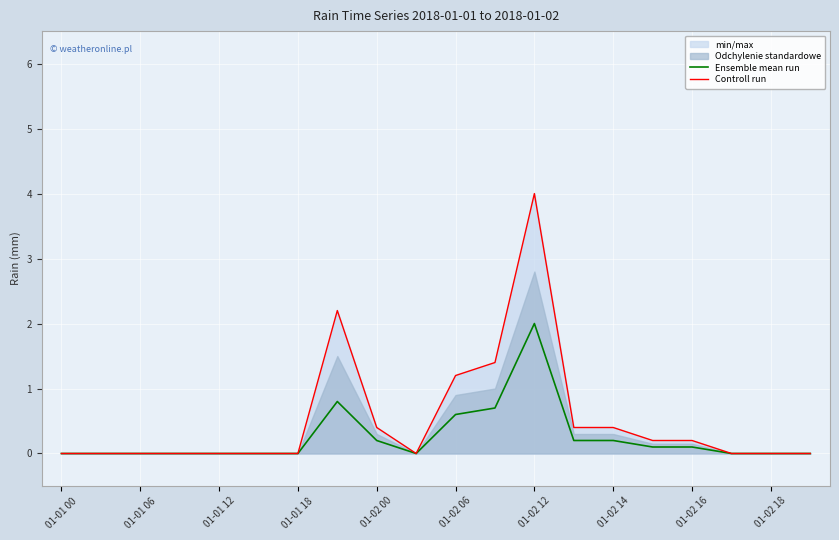

At how many categories does at least one series exceed 2?

2